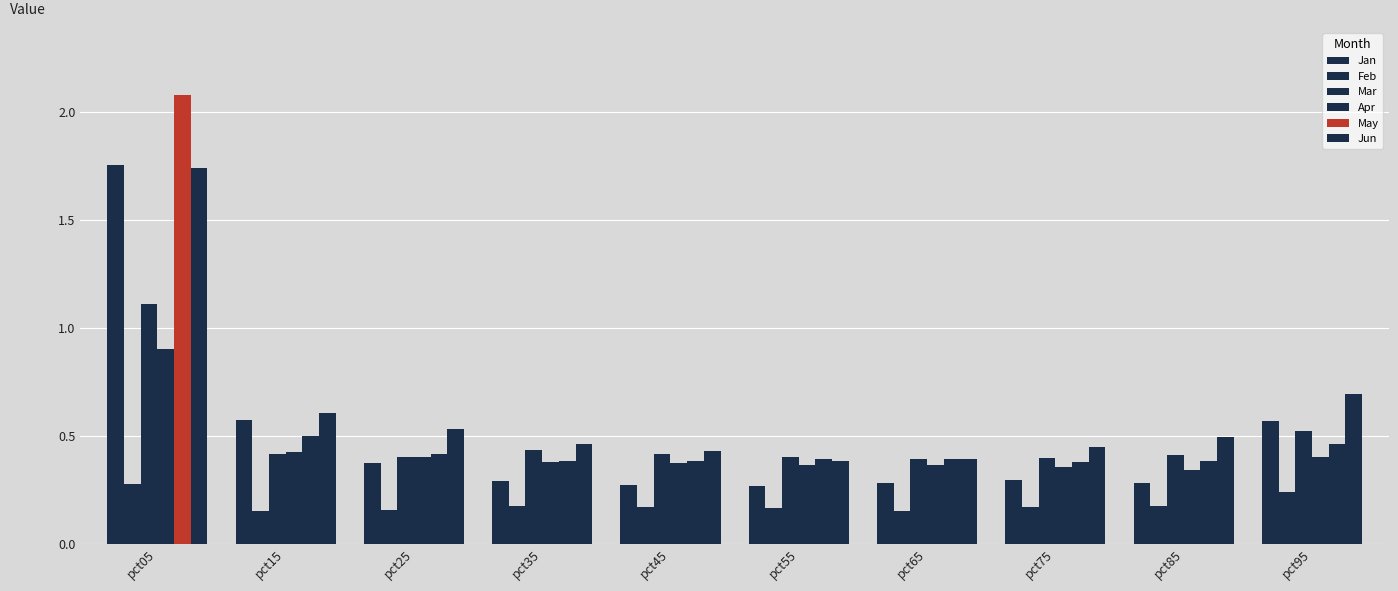

The Jan series shows 0.3 at pct55. True or false?

True